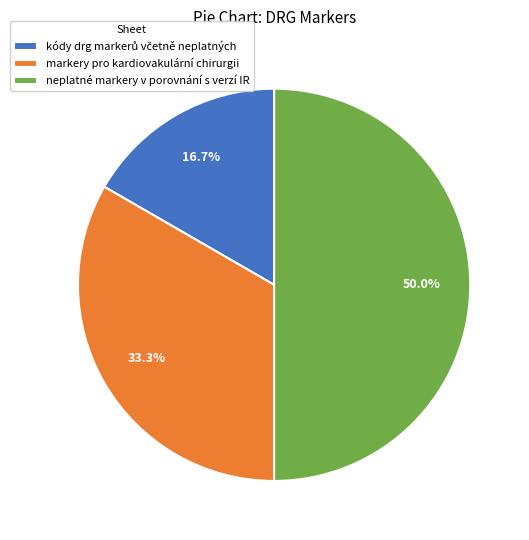

To the nearest percent, what is the difference between the largest and smallest slice percentages?

33%